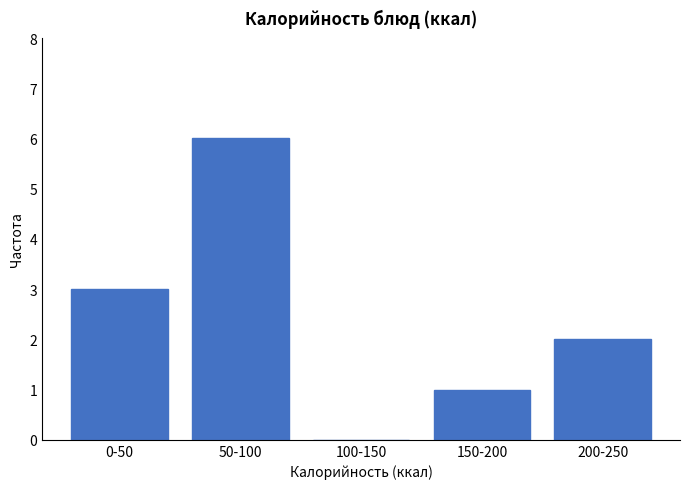

Reading left to right, extract all data points from this chart.

0-50=3	50-100=6	100-150=0	150-200=1	200-250=2